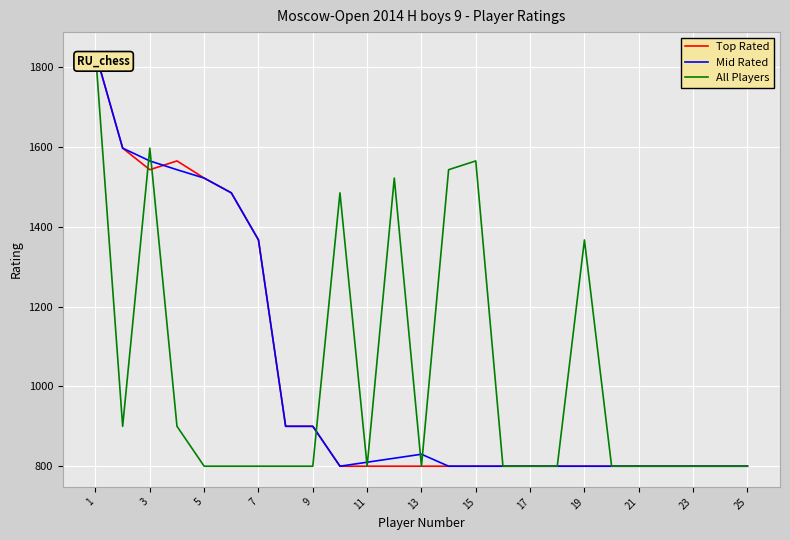

What is the highest value of the All Players series?

1836